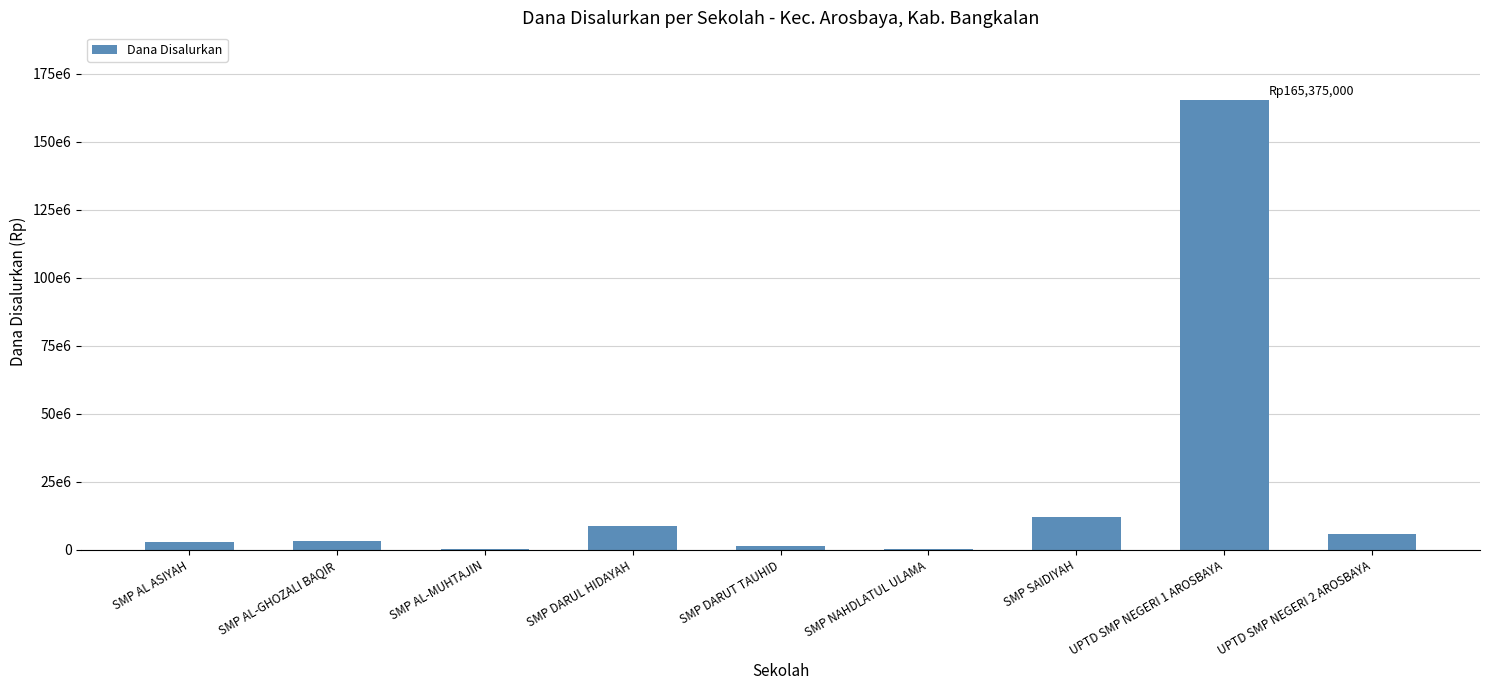

Are the bars grouped side by side (vs. stacked)?

No